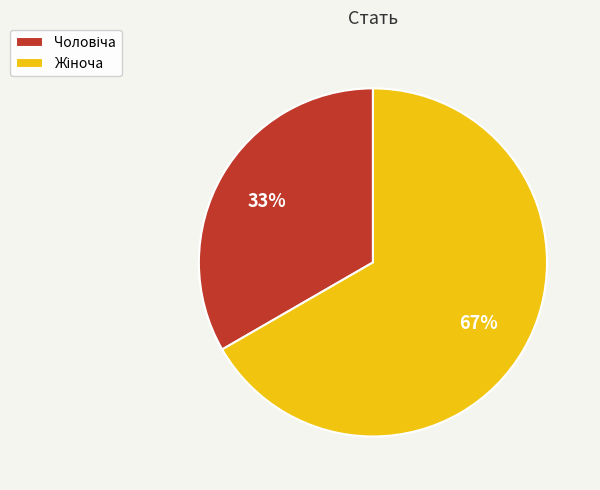

To the nearest percent, what is the average slice percentage?

50%